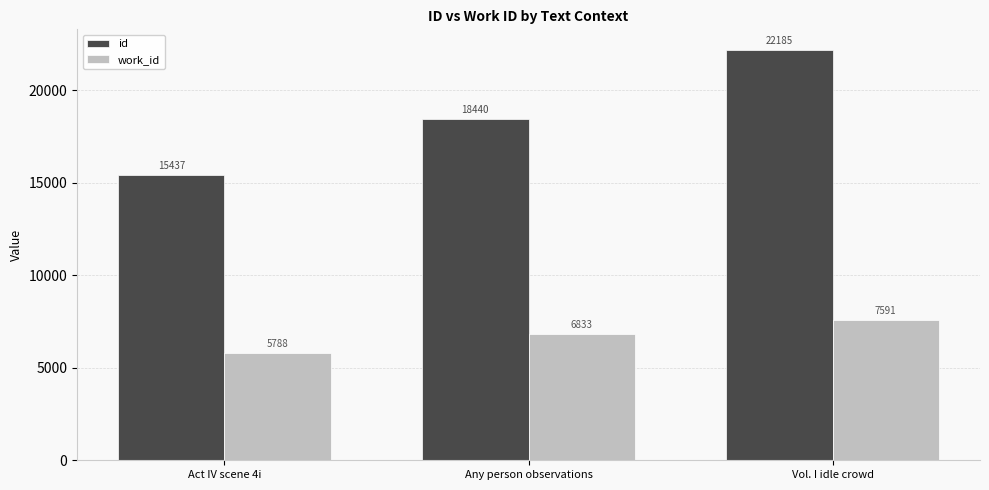

True or false: id has a value of 18440 at Any person observations.

True